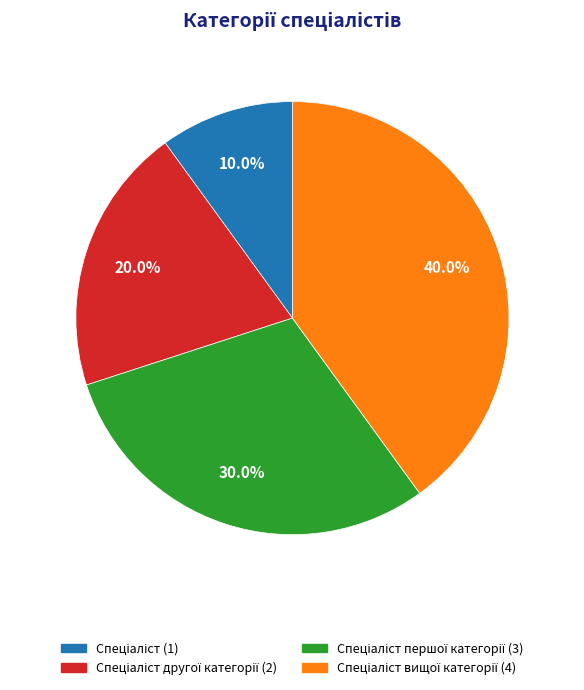

Is there any slice that represents more than half of the pie?

No